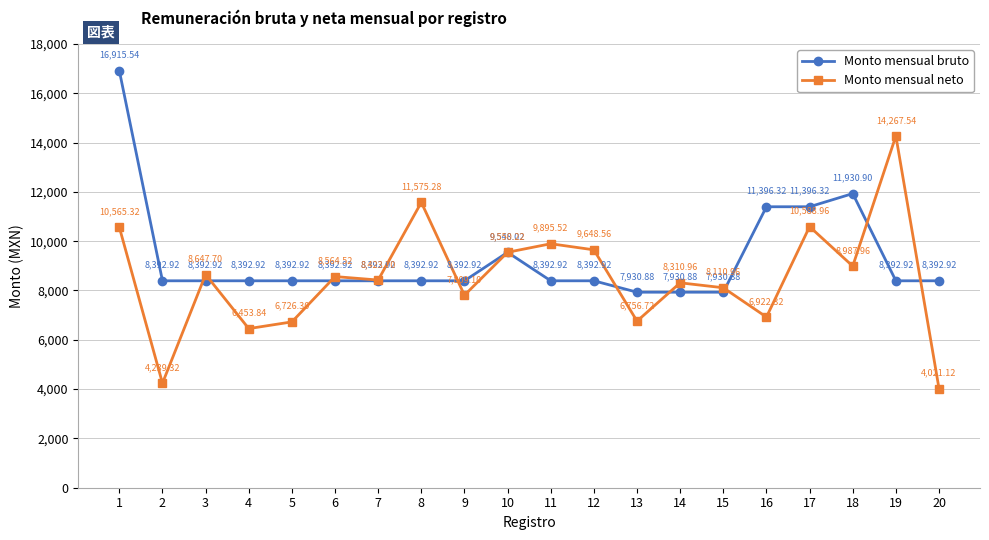

At 8, list the series in order from largest to smallest.

Monto mensual neto, Monto mensual bruto